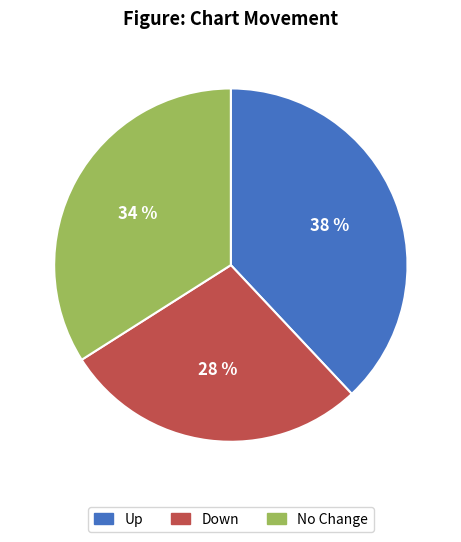

How many slices are in this pie chart?

3